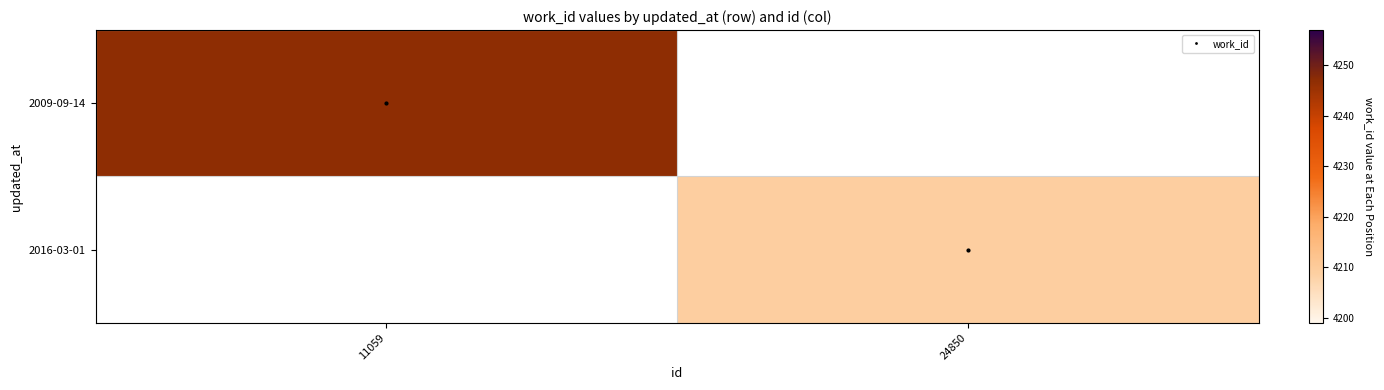

Read the 2016-03-01 value at 24850.

4209.0